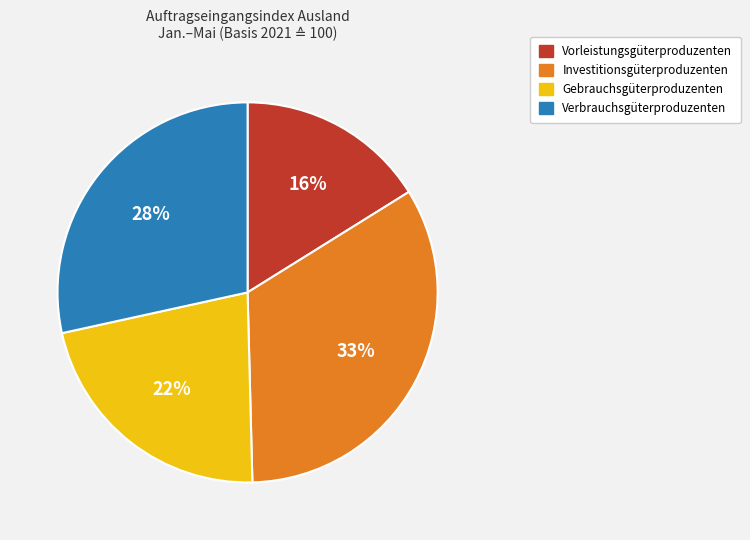

What is the ratio of the value at Investitionsgüterproduzenten to the value at Vorleistungsgüterproduzenten?

2.1